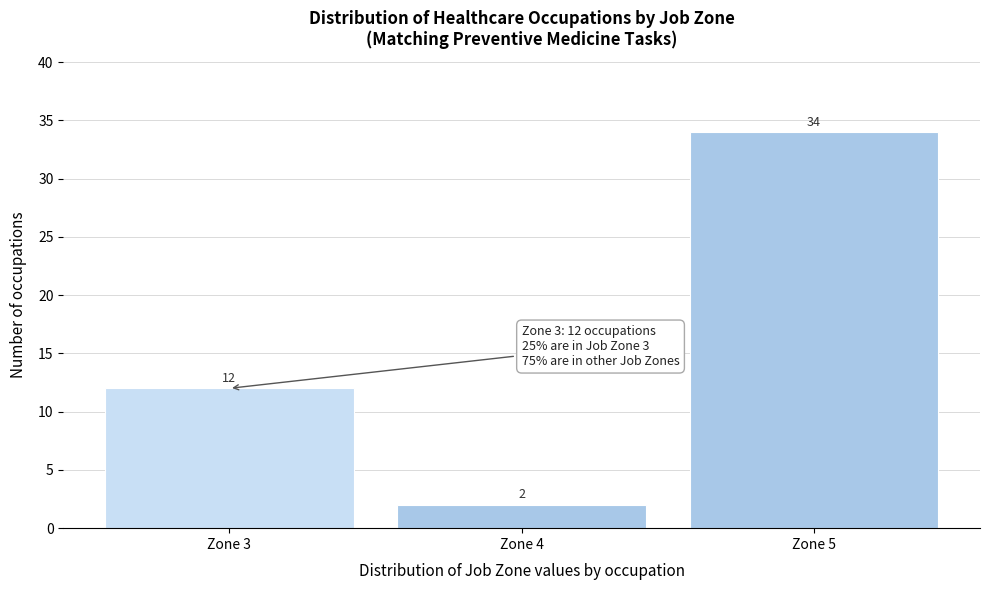

Reading right to left, extract all data points from this chart.

Zone 5=34	Zone 4=2	Zone 3=12